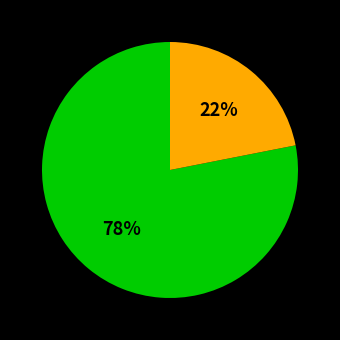

To the nearest percent, what is the difference between the largest and smallest slice percentages?

56%